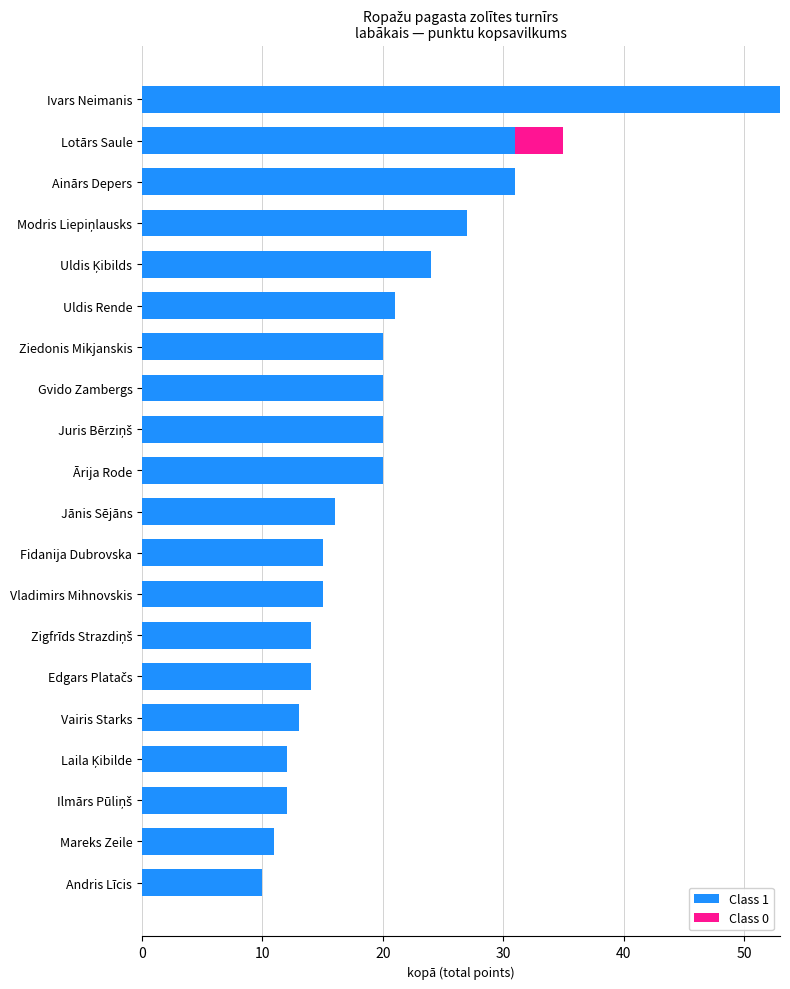

What is the total value across all series at Ziedonis Mikjanskis?

20